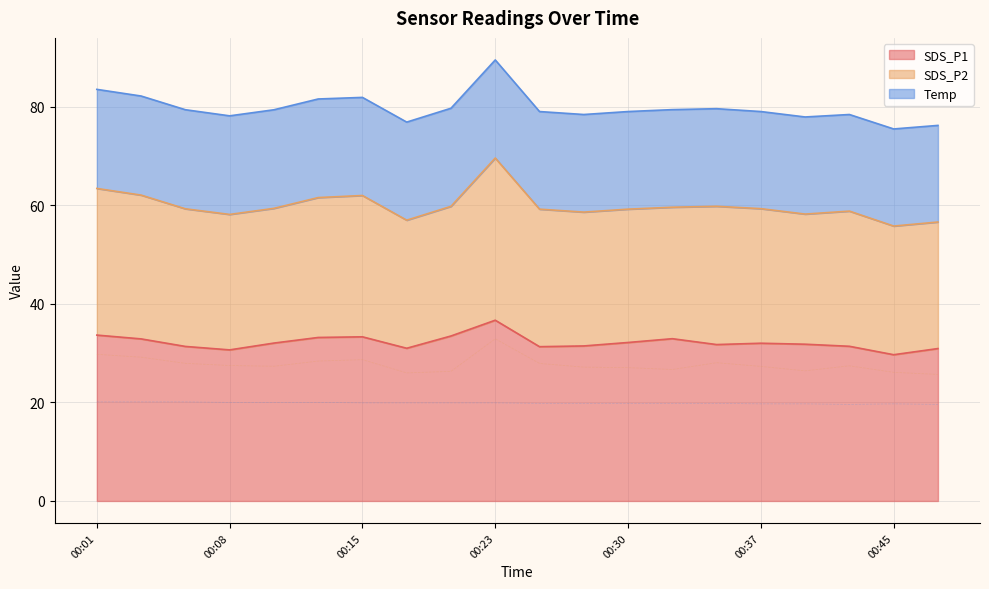

Is it true that SDS_P1 equals 31.7 at 00:35?

True